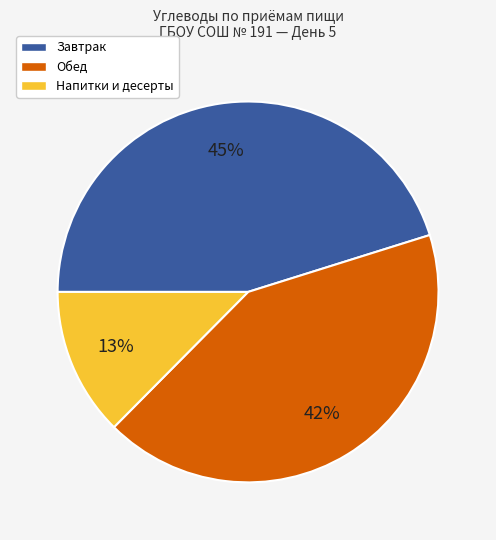

To the nearest percent, what is the average slice percentage?

33%